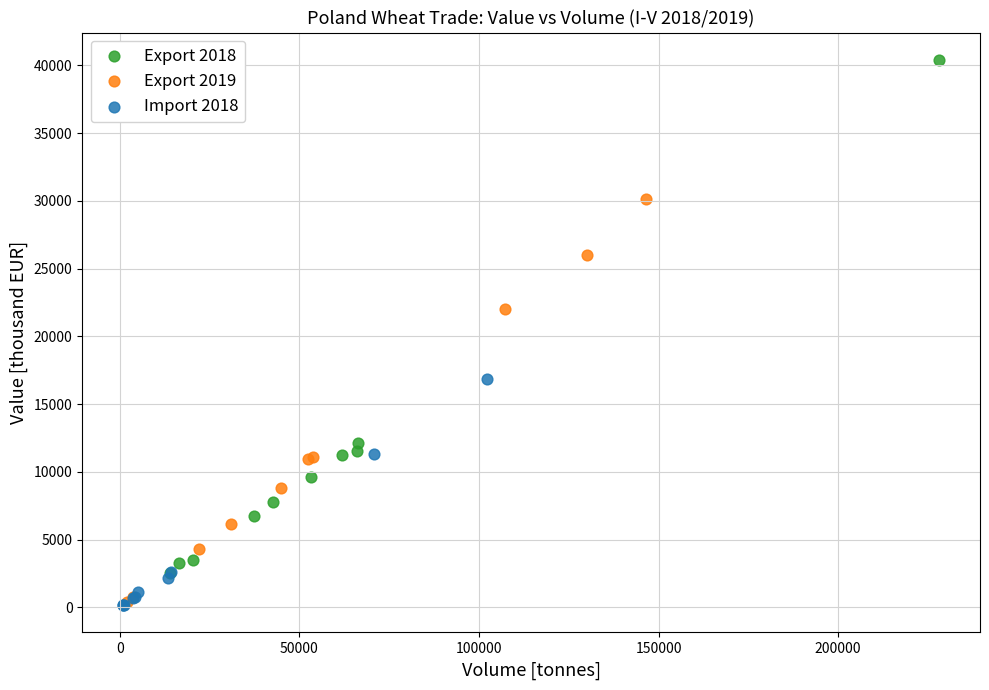

Which series has the widest spread of Y values?

Export 2018